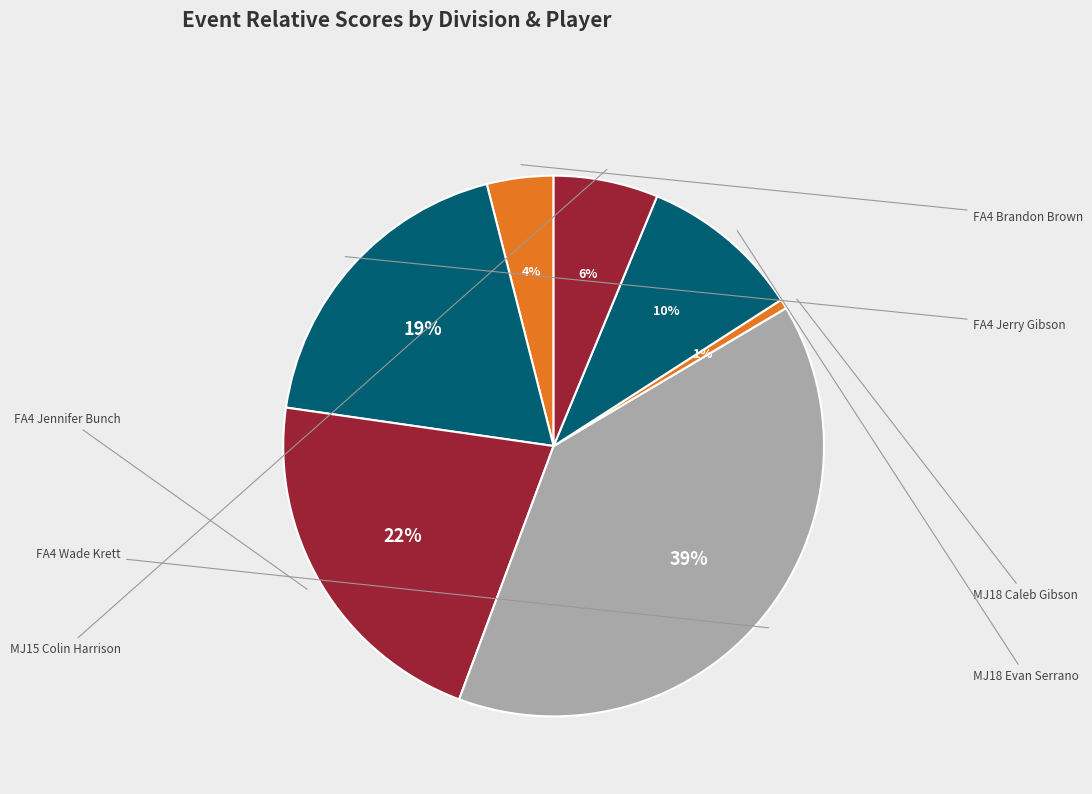

What is the largest slice in the pie chart?

FA4 - Wade Krett